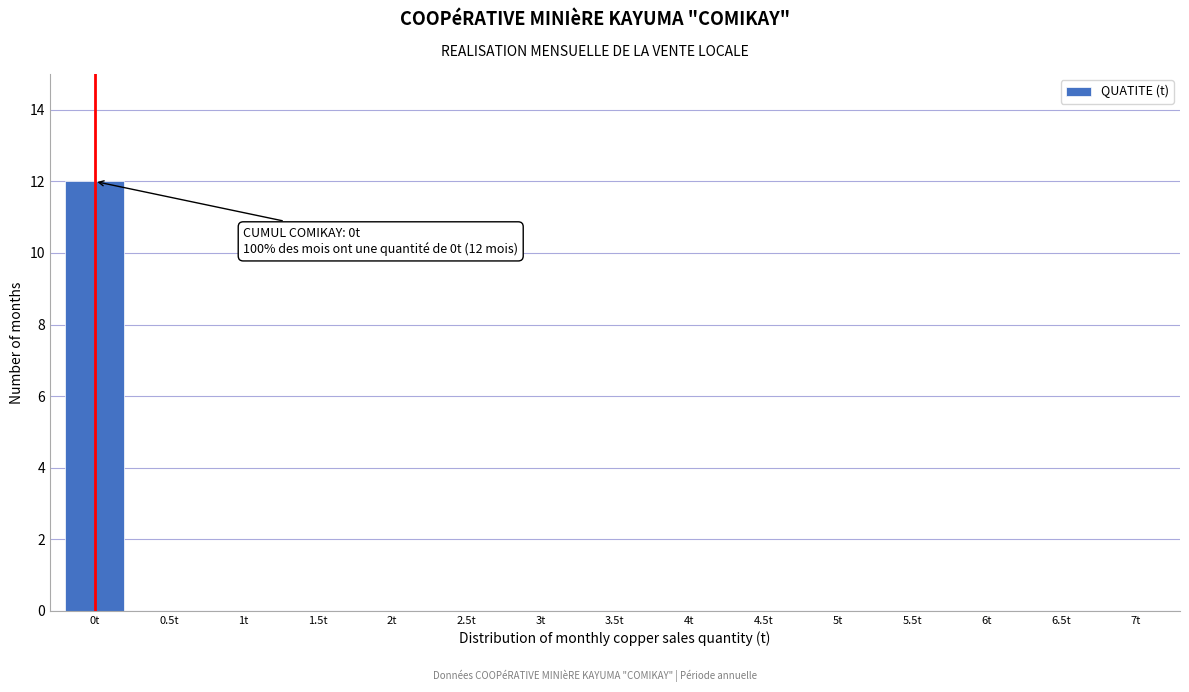

Reading right to left, list all the values displayed in this chart.

7t=0	6.5t=0	6t=0	5.5t=0	5t=0	4.5t=0	4t=0	3.5t=0	3t=0	2.5t=0	2t=0	1.5t=0	1t=0	0.5t=0	0t=12